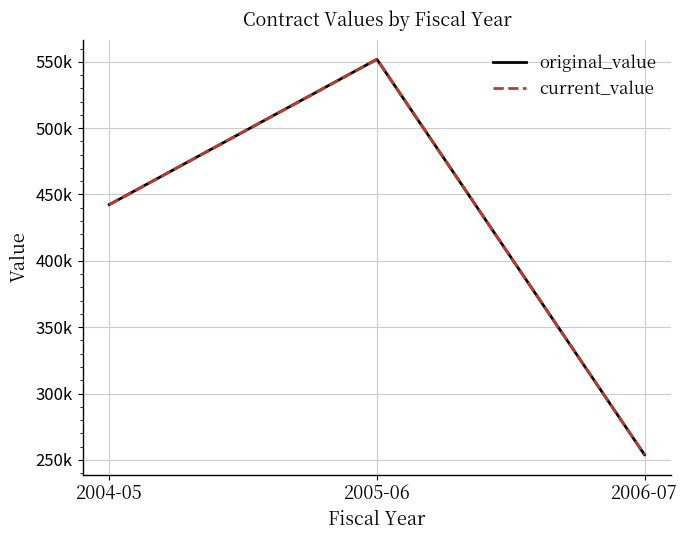

Does the chart have visible grid lines?

Yes